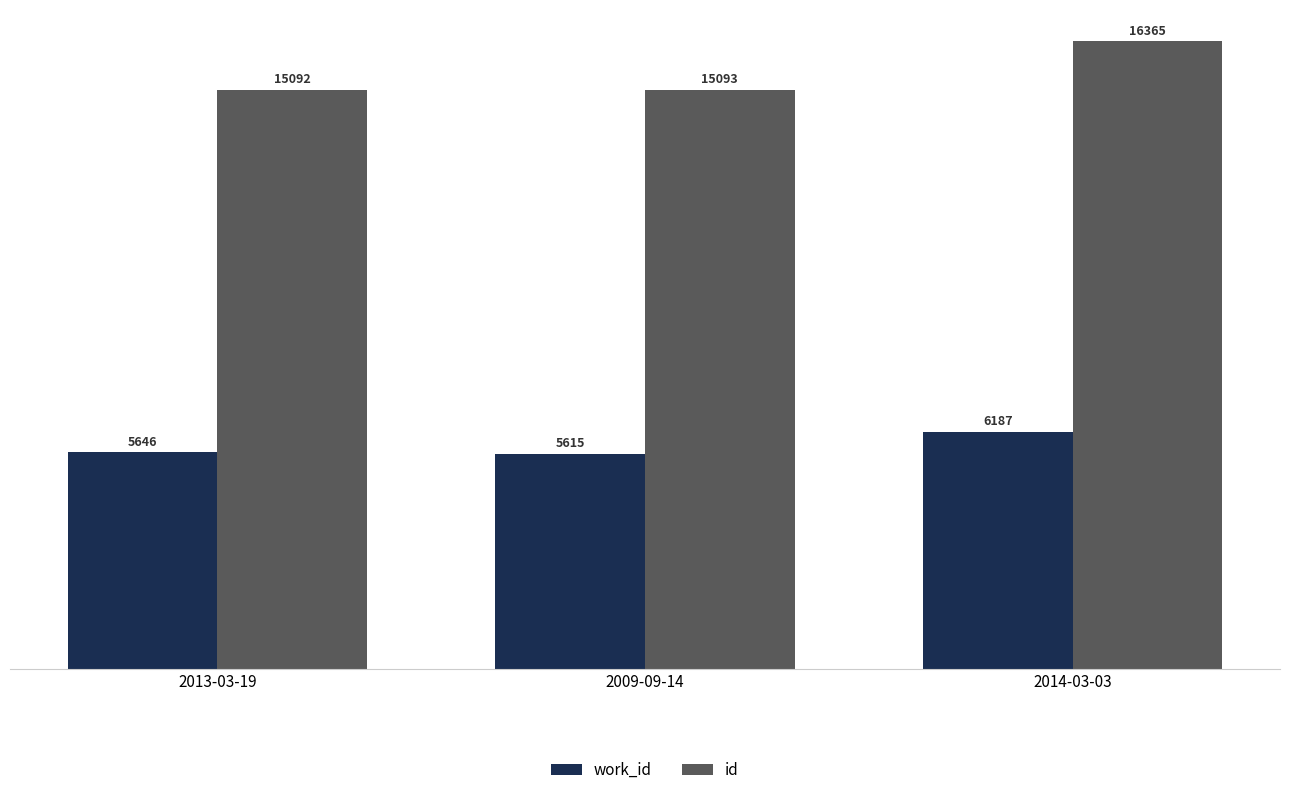

What is the total value across all series at 2014-03-03?

22552